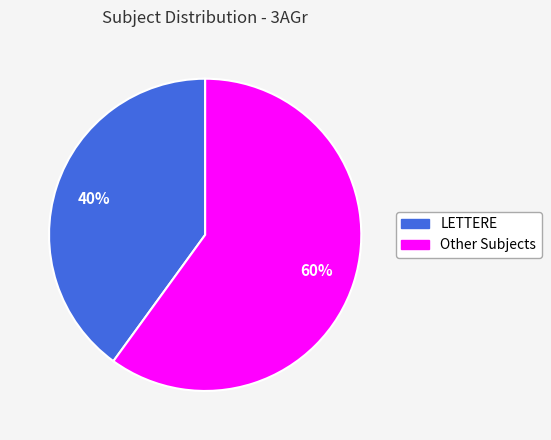

To the nearest percent, what is the average slice percentage?

50%